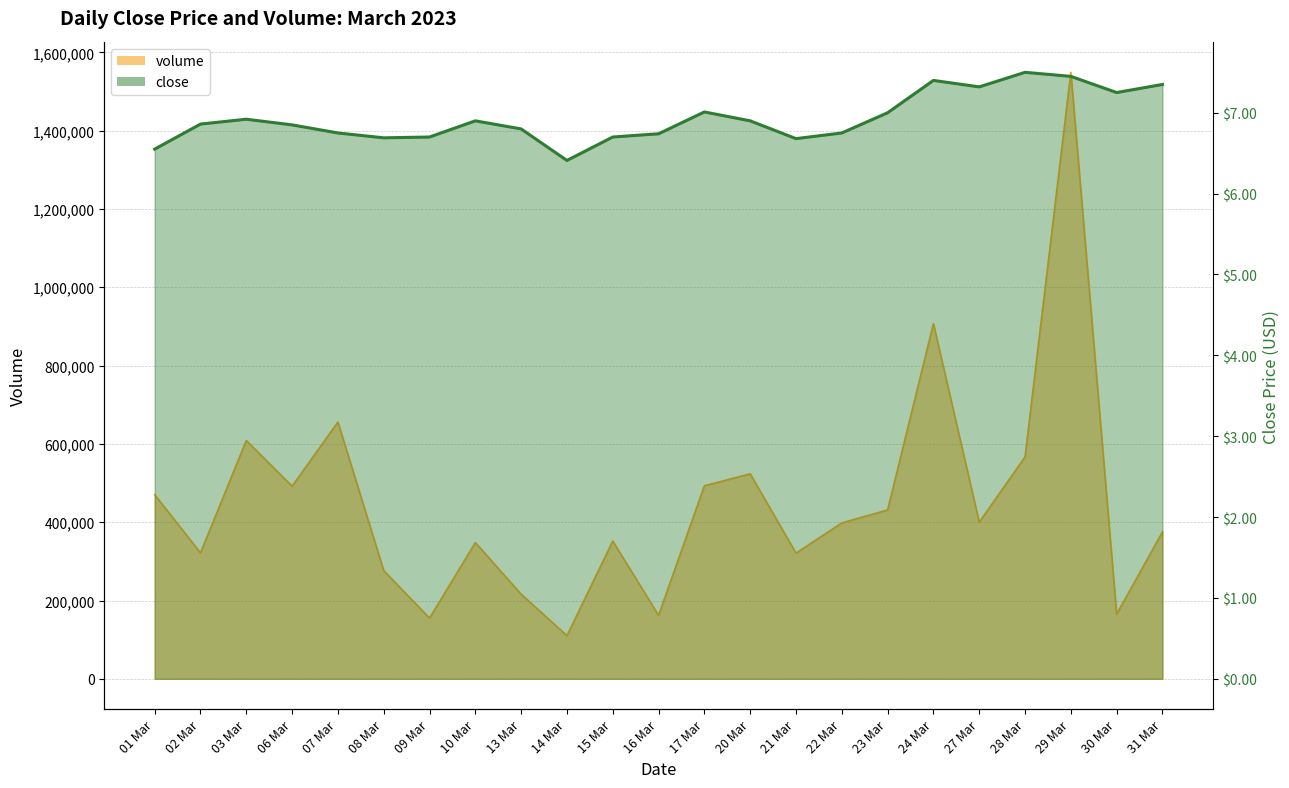

True or false: close and volume cross at least once.

False